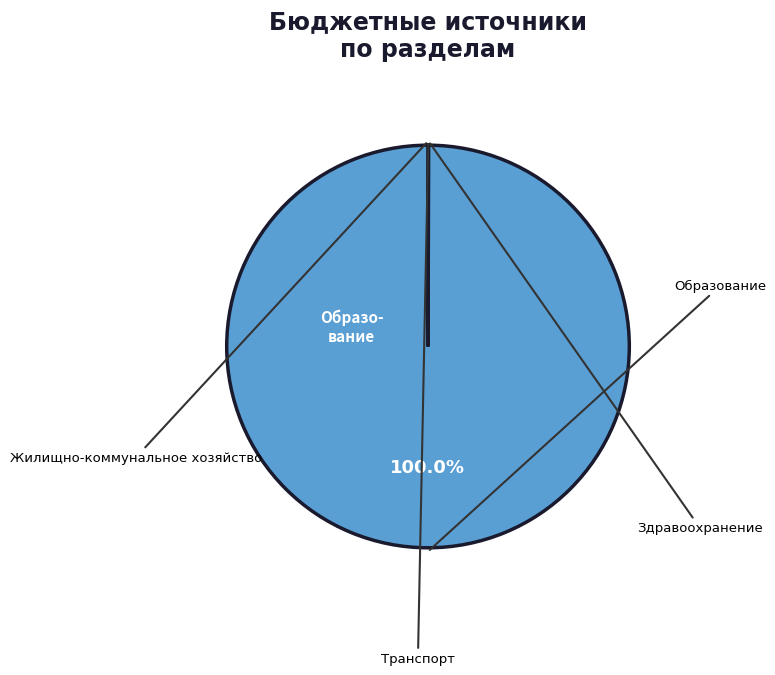

Is there any slice that represents more than half of the pie?

Yes